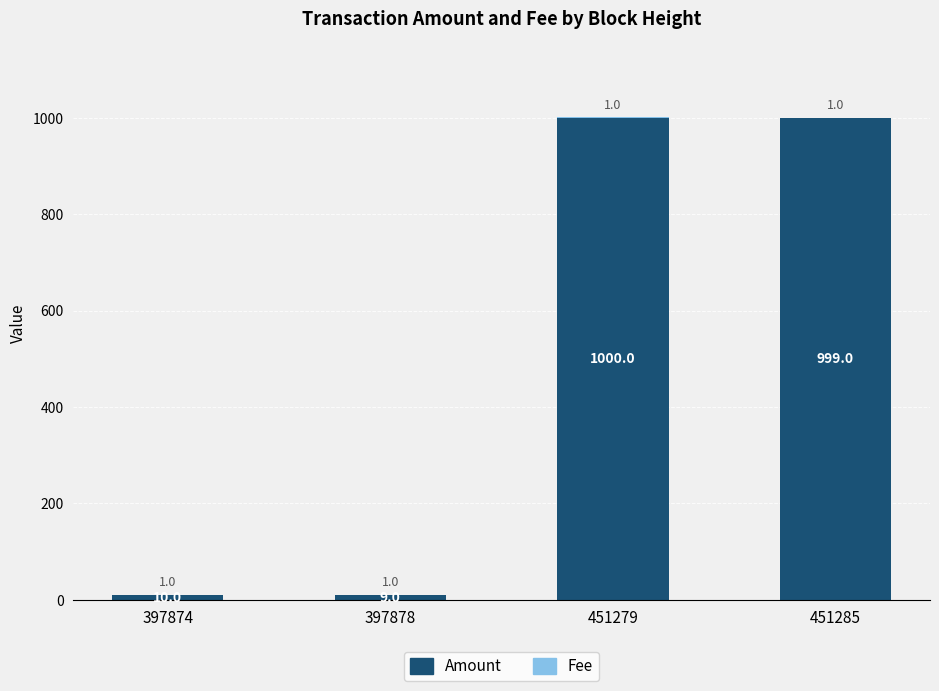

Is it true that Amount equals 999 at 451285?

True